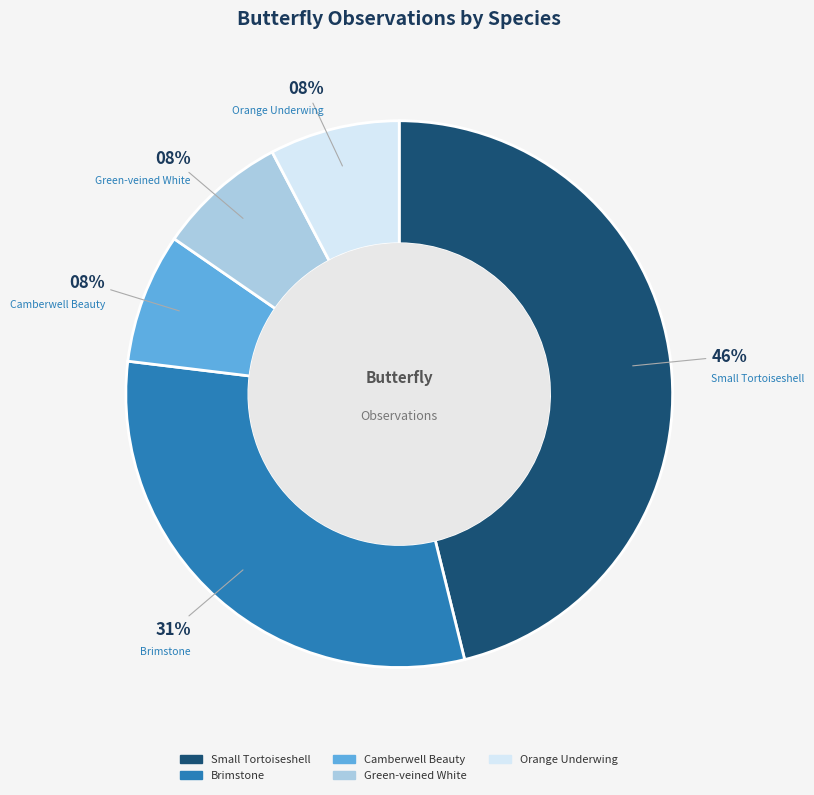

True or false: Green-veined White accounts for 8% of the total.

True